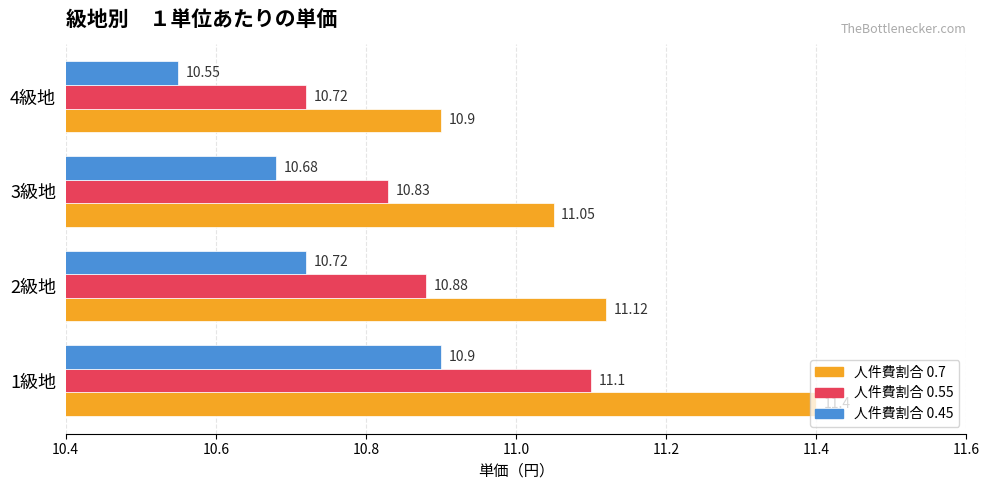

What is the difference between the highest and lowest values at 3級地?

0.4